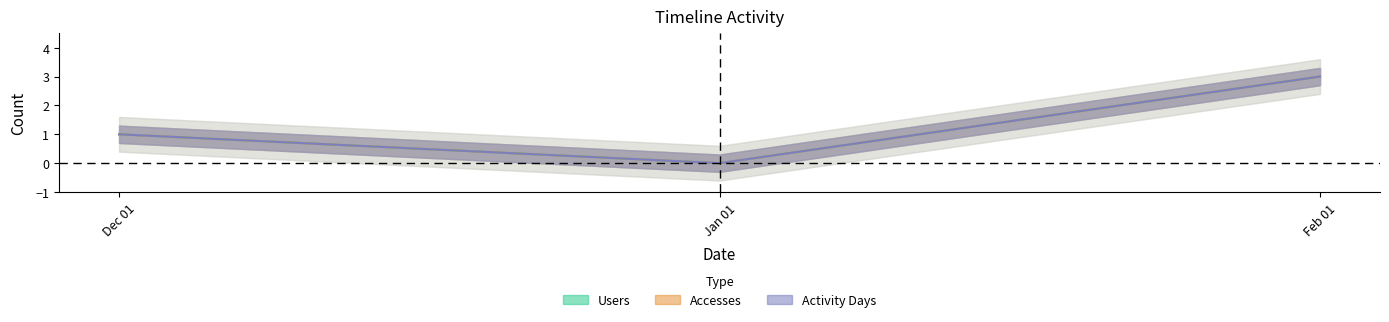

How many Accesses values are between 0 and 3?

3